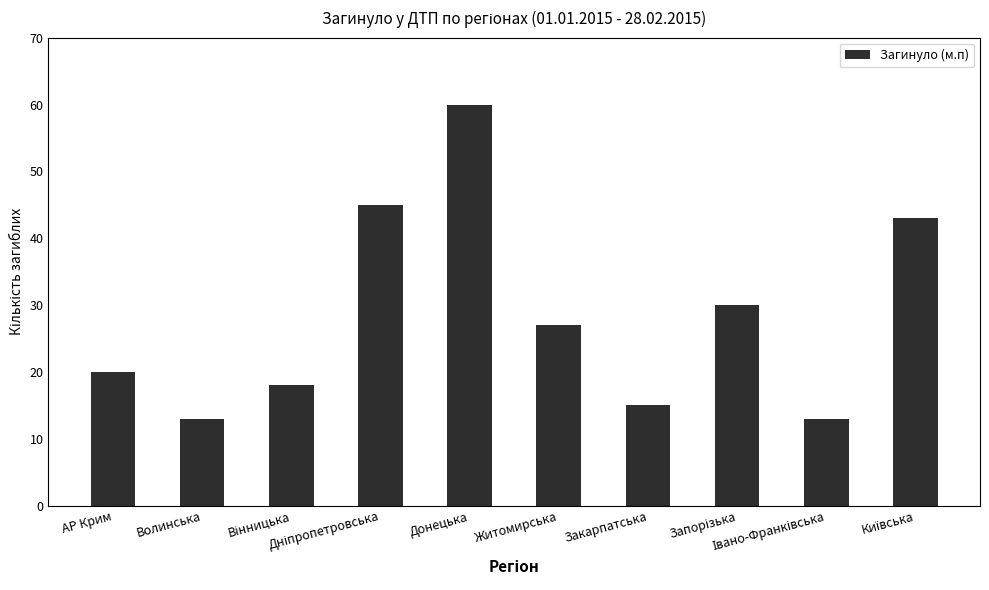

What is the value of the 5th bar from the left?

60